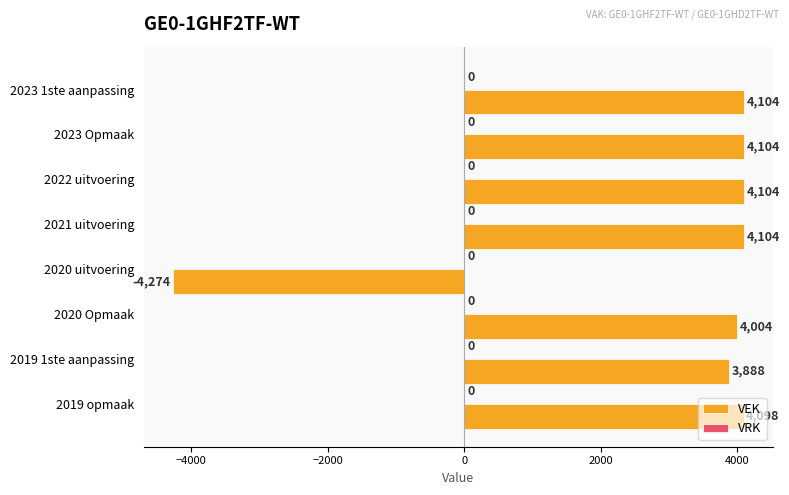

What is the approximate value at 2020 uitvoering, to the nearest 50?

-4250